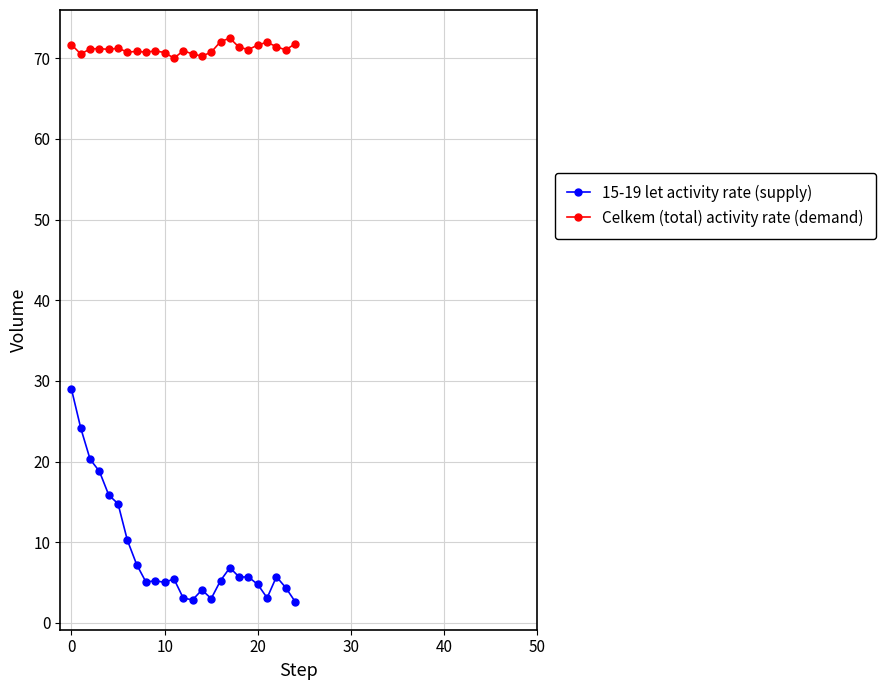

What is the minimum value for Celkem (total) activity rate (demand)?

70.0